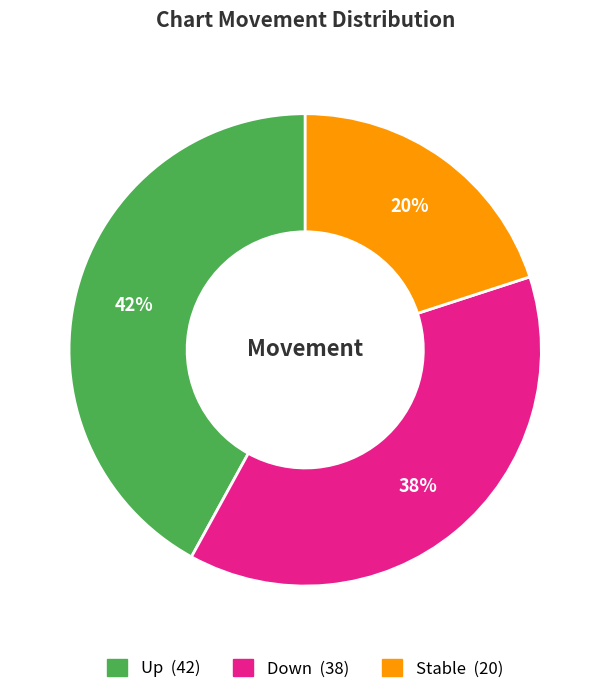

To the nearest percent, what is the difference between the largest and smallest slice percentages?

22%